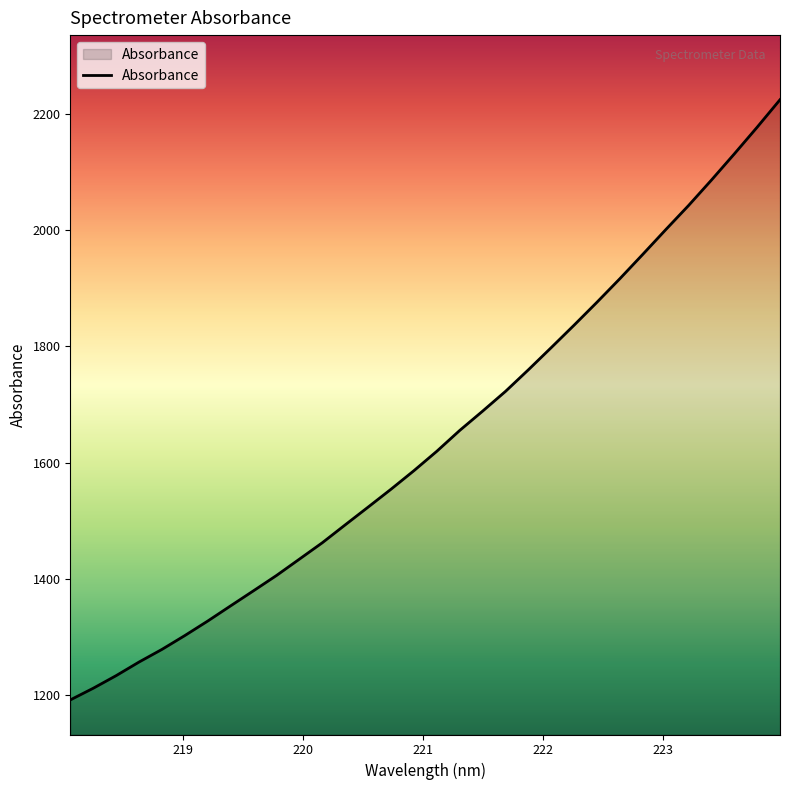

What is the difference between the maximum and minimum values?

1033.7